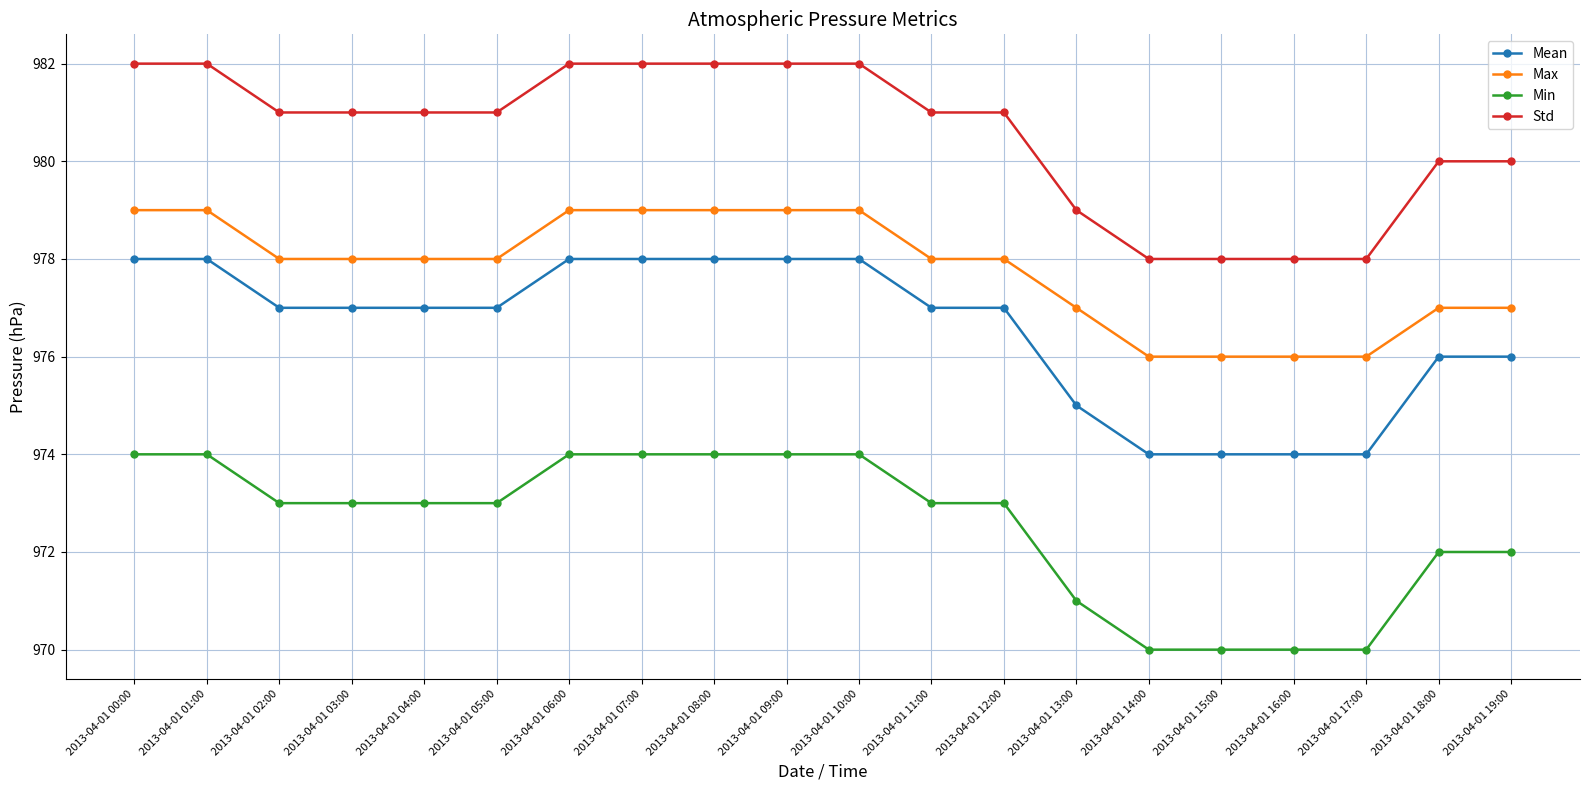

Rank the series at 2013-04-01 15:00 from lowest to highest value.

Min, Mean, Max, Std